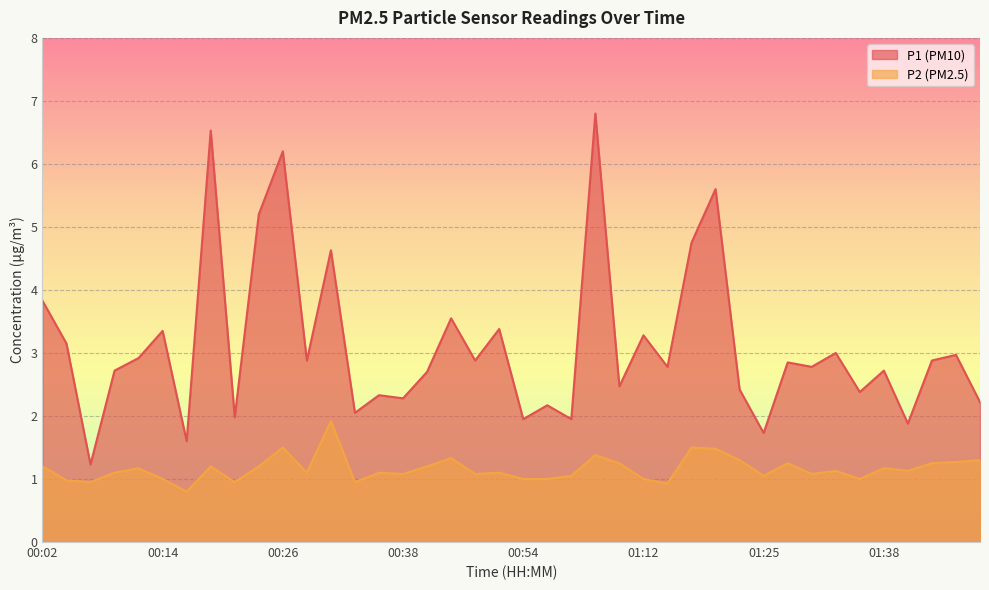

At which label does P1 first exceed 2?

00:02